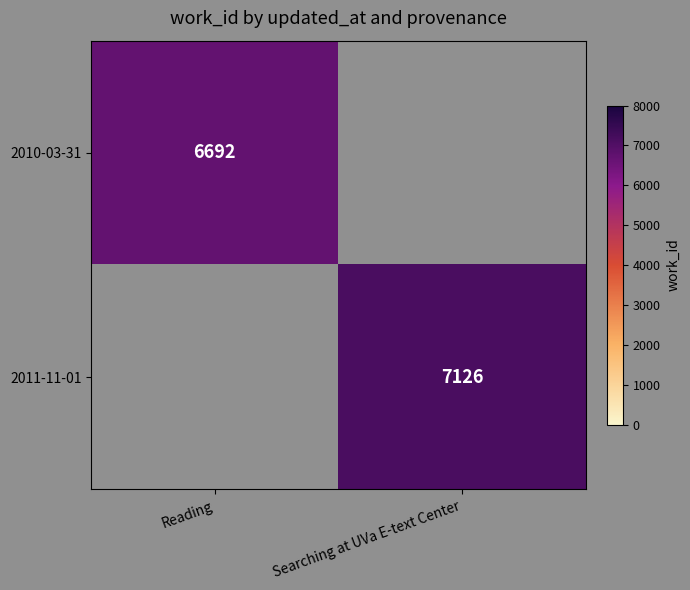

What is the difference between the highest and lowest values at Searching at UVa E-text Center?

7126